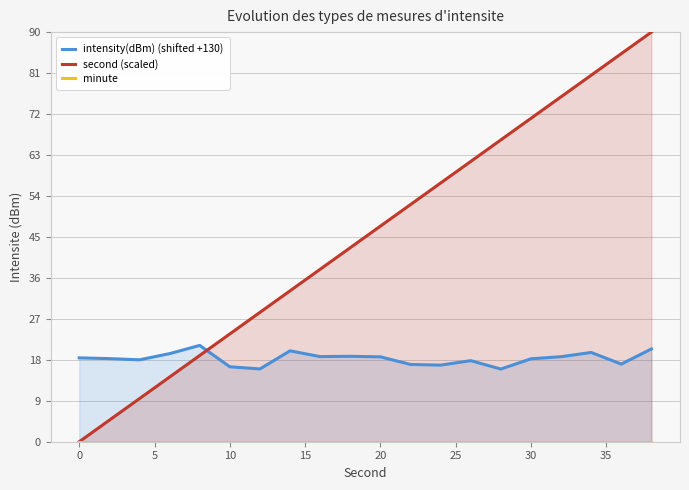

True or false: second (scaled) has a value of 41.8 at 30.

False